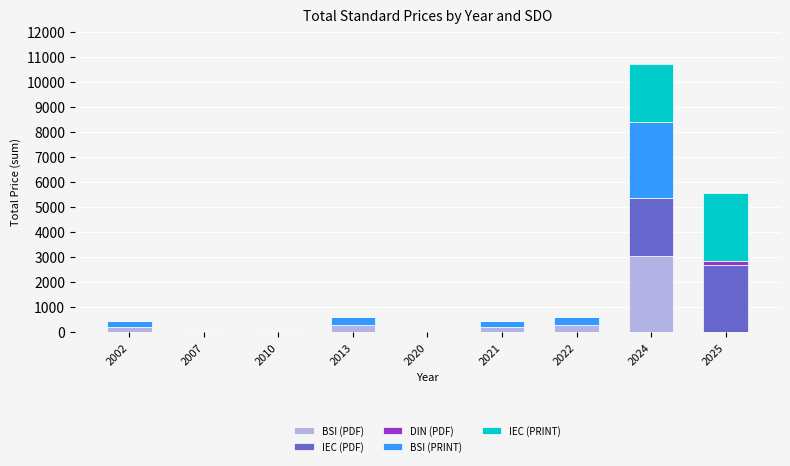

Does the chart contain stacked bars?

Yes